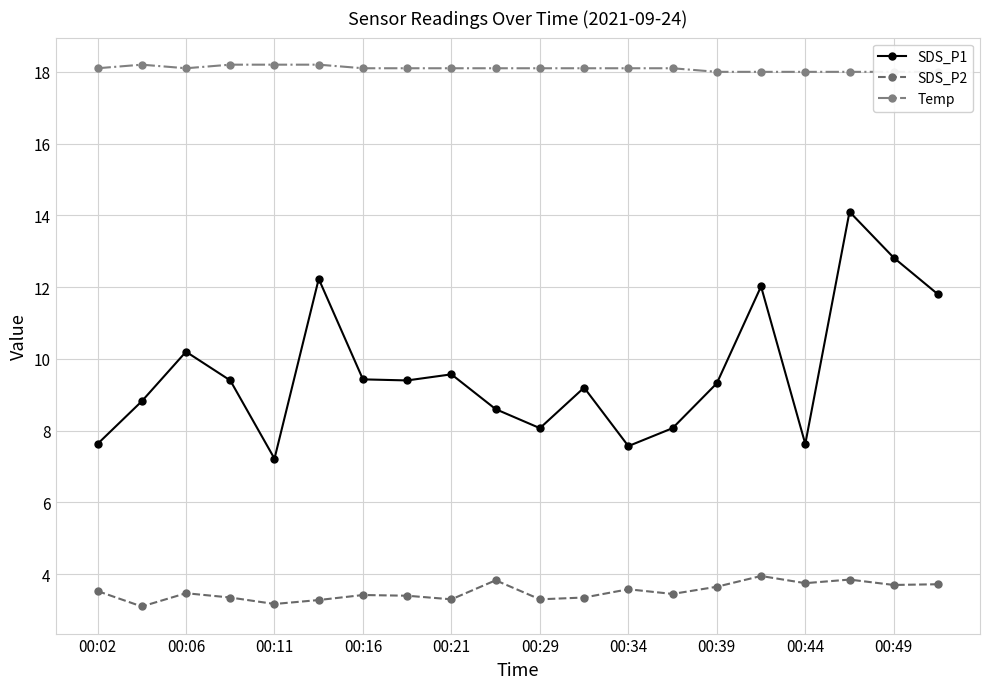

The value of SDS_P1 at 00:02 is 12.9. True or false?

False